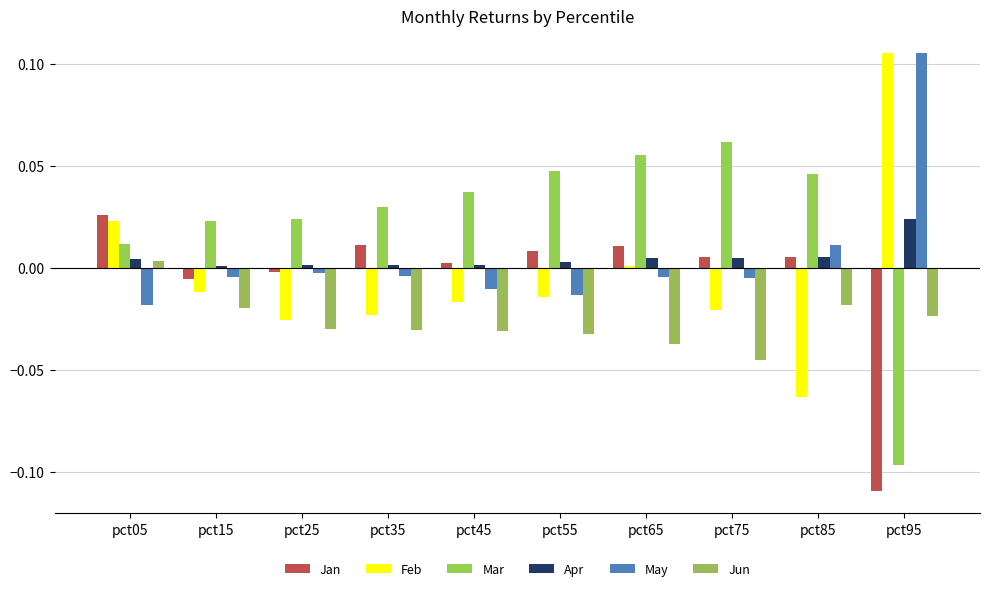

How many bars are there in total?

60